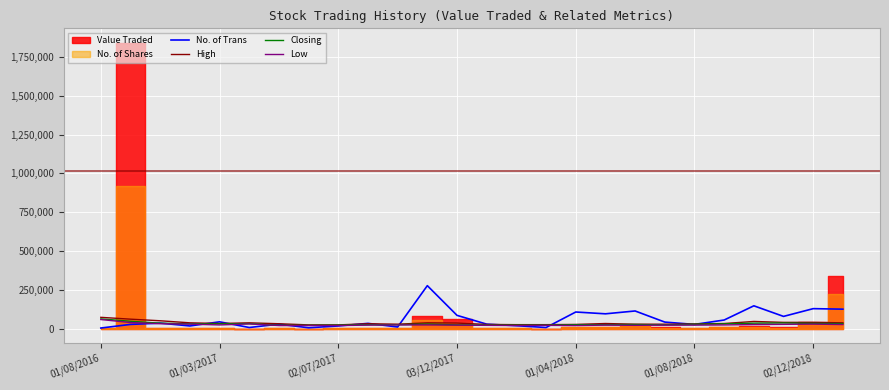

True or false: Closing and High intersect in this chart.

False